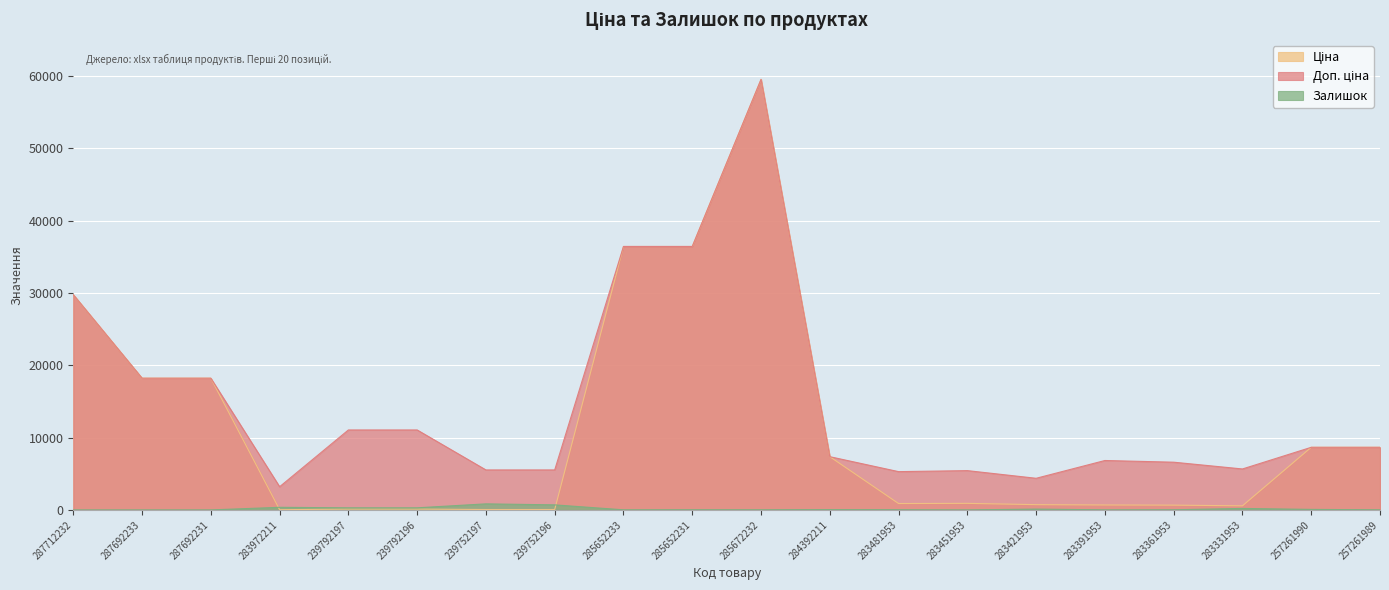

True or false: Ціна has a value of 42590.8 at 287712232.

False